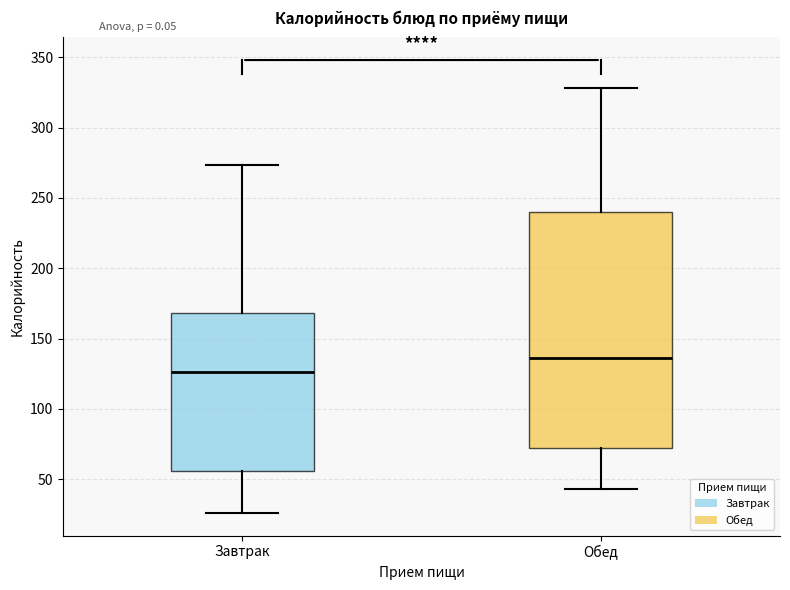

Comparing the boxes themselves (not the whiskers), which one is the tallest?

Обед